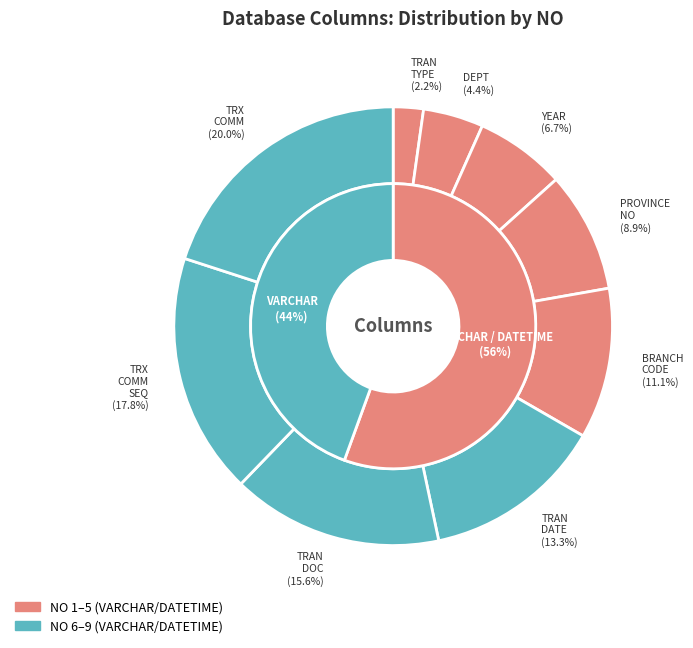

To the nearest percent, what percentage of the pie is ACC TRAN DOC?

16%